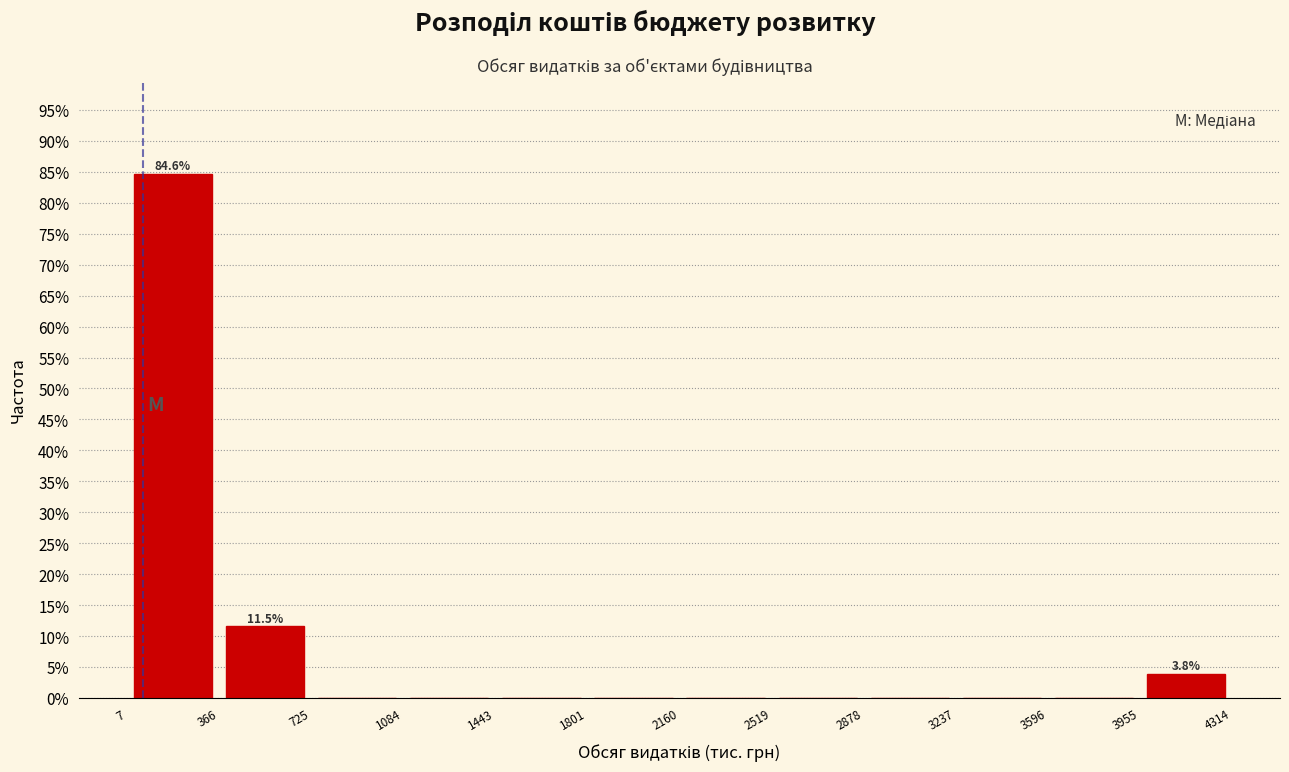

Over which range of the x-axis is the bar tallest?

7 to 366